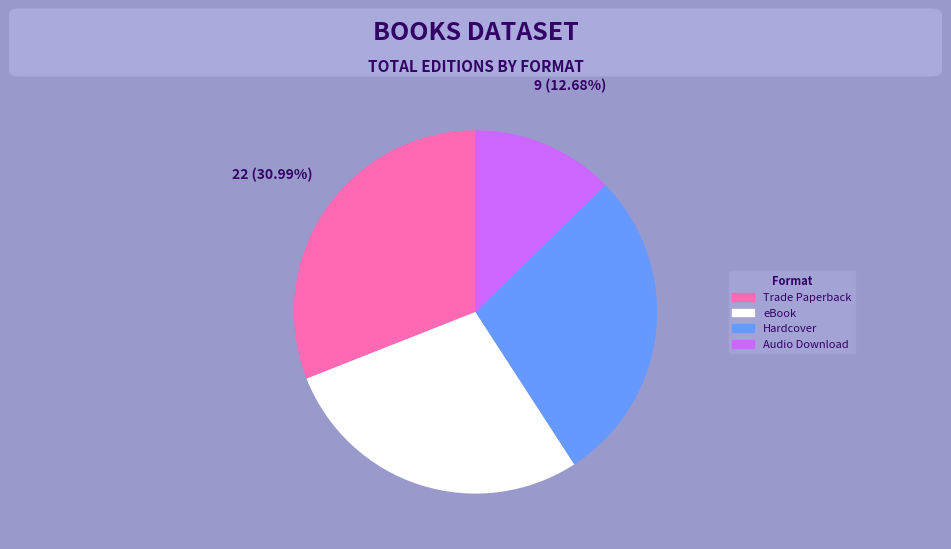

What percentage is the Hardcover slice, to the nearest percent?

28%